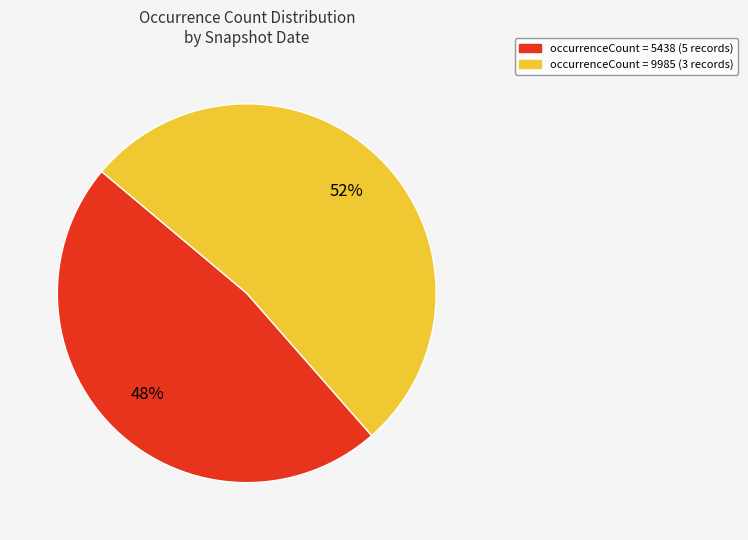

Does any single category account for the majority?

Yes